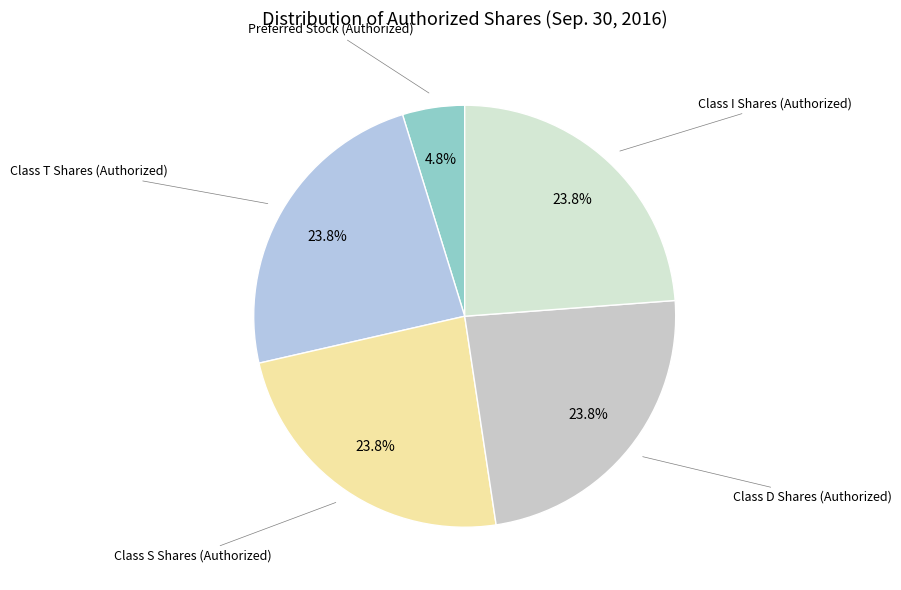

How many slices are in this pie chart?

5